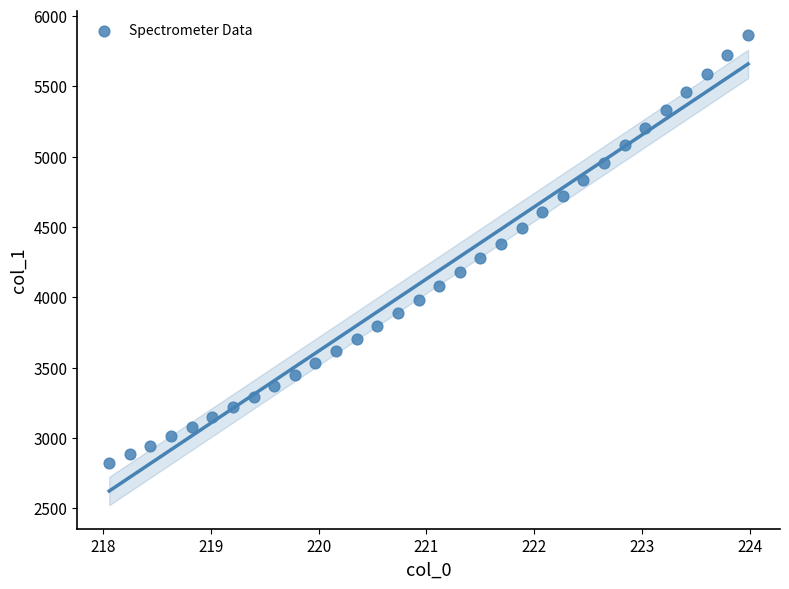

What is the range of Y values (max minus min)?

3044.7